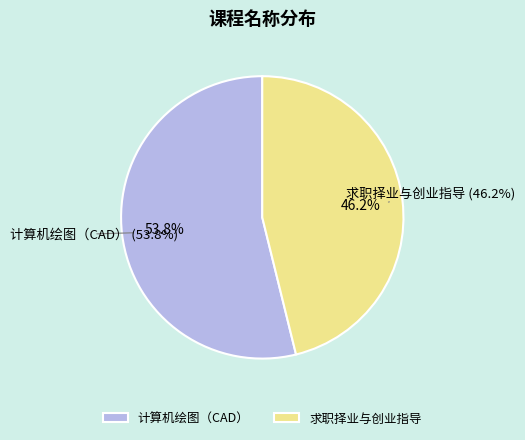

Is 求职择业与创业指导 the majority of the pie?

No